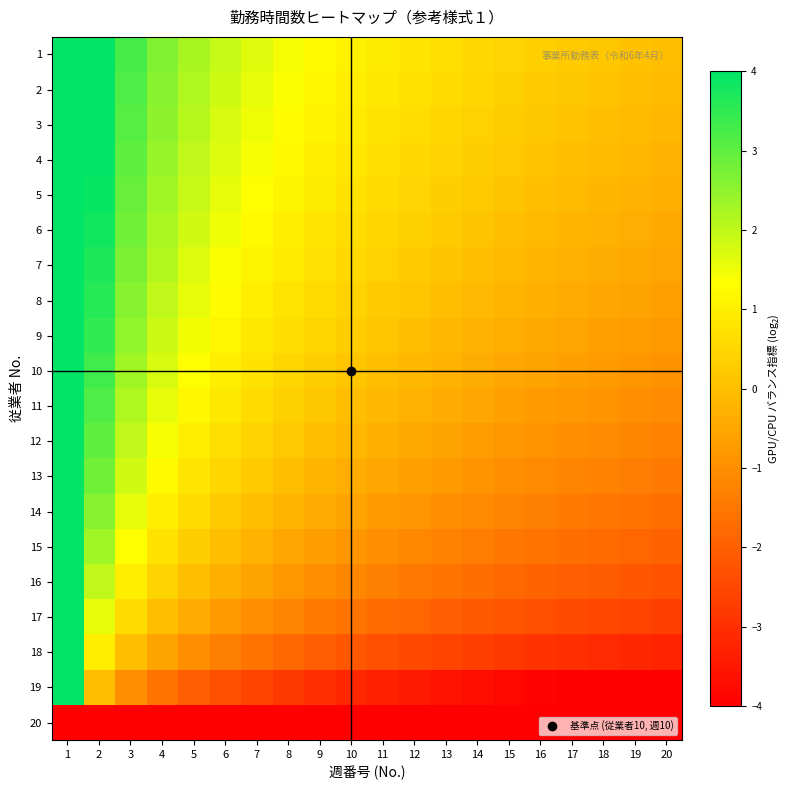

Rank the series by their maximum value, from highest to lowest.

1, 2, 3, 4, 5, 6, 7, 8, 9, 10, 11, 12, 13, 14, 15, 16, 17, 18, 19, 20